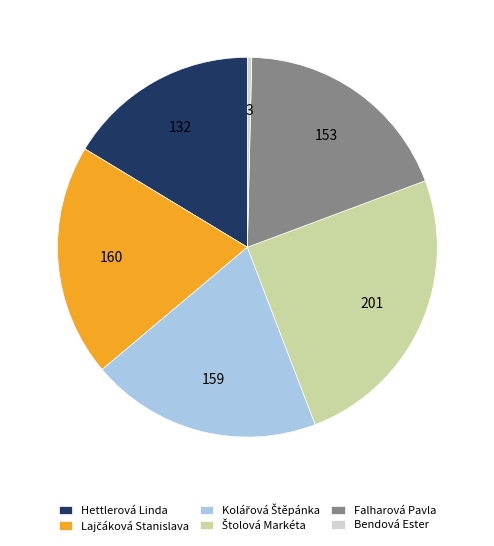

Which slice is the smallest?

Bendová Ester